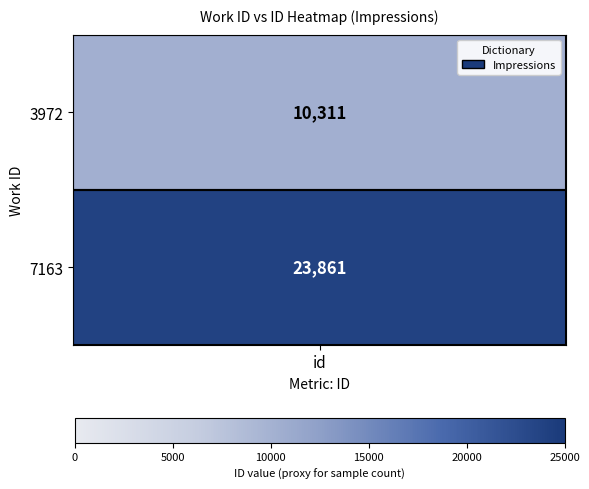

At which category does the chart reach its peak across all series?

7163